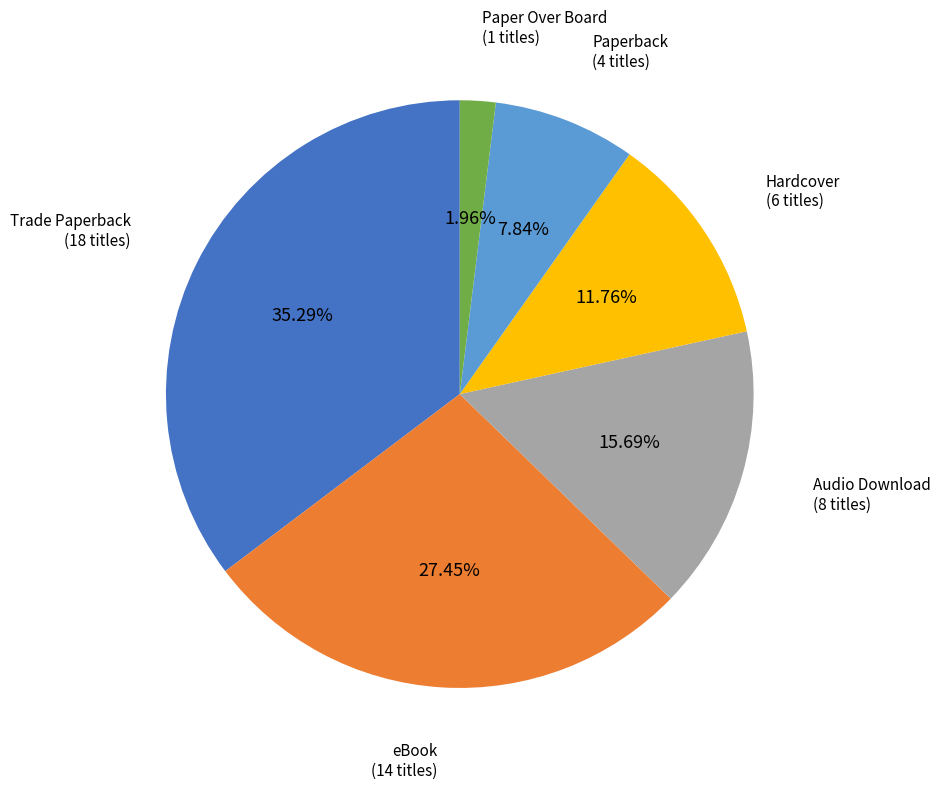

Which has a higher value, Paperback or Paper Over Board?

Paperback